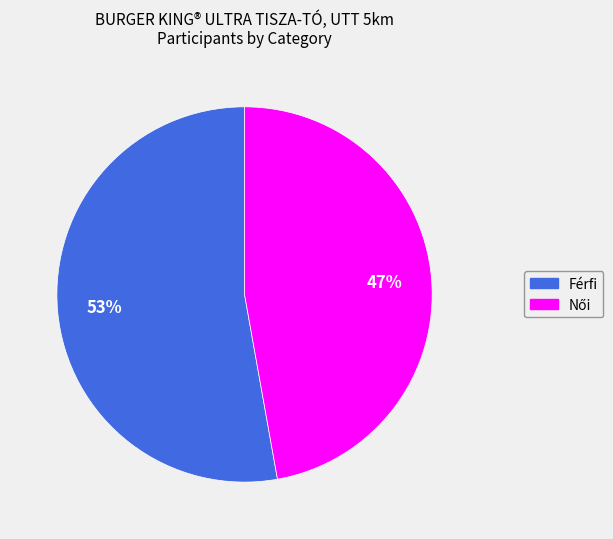

To the nearest percent, what is the difference between the largest and smallest slice percentages?

6%